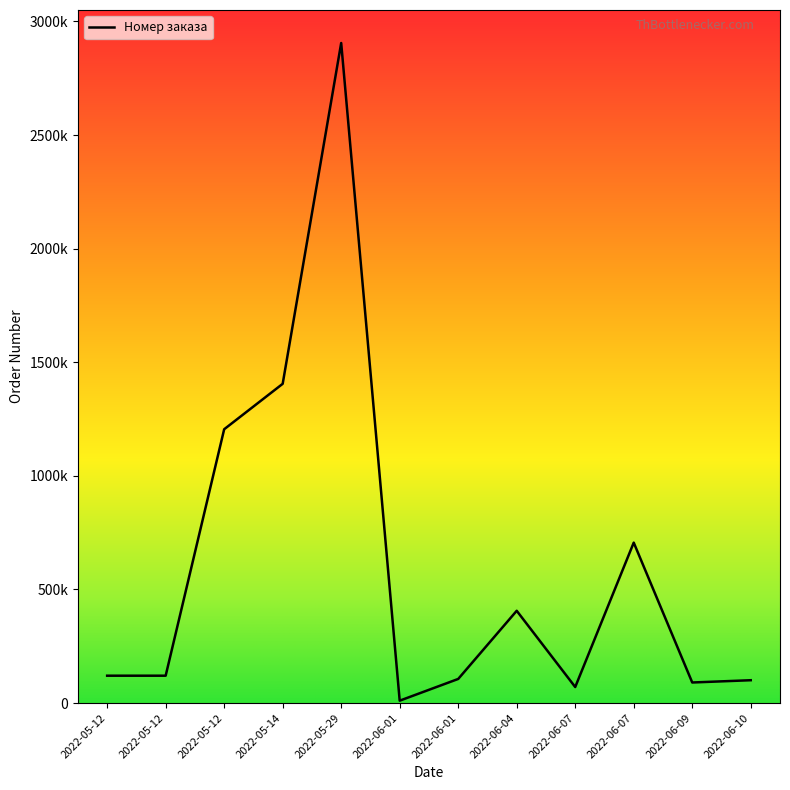

What is the minimum value shown in the chart?

10621